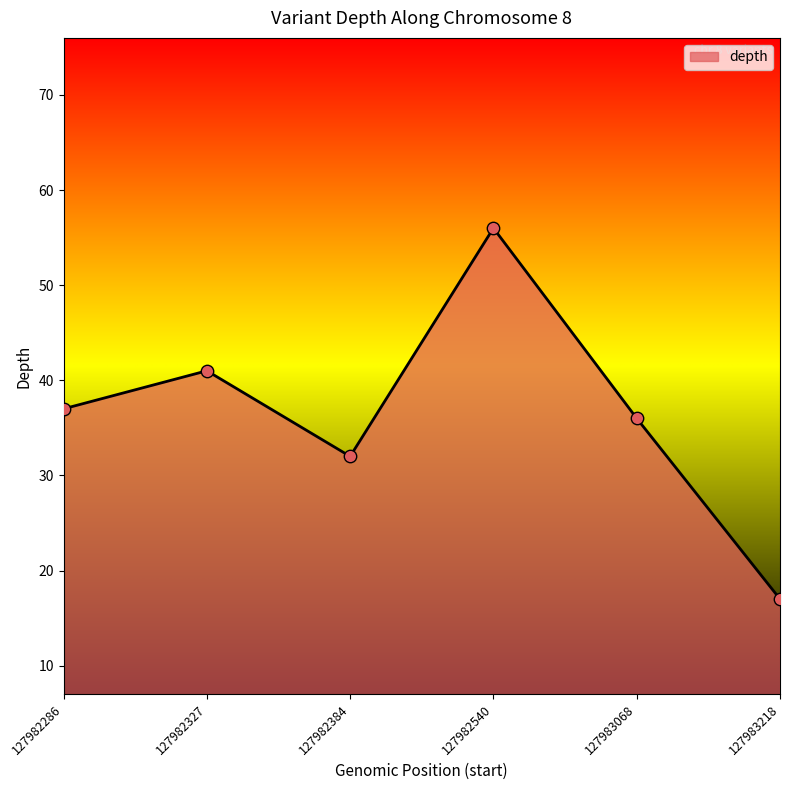

Approximately how many times larger is the value at 127982384 compared to 127982327?

0.8